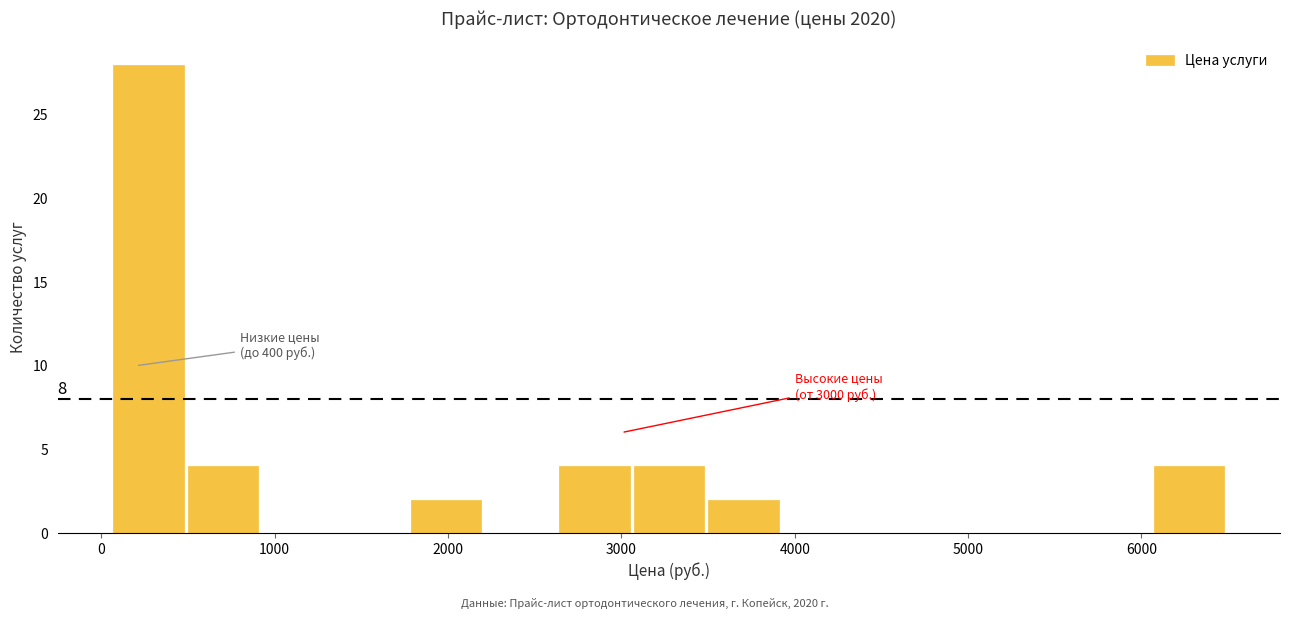

Over which range of the x-axis is the bar tallest?

100 to 500